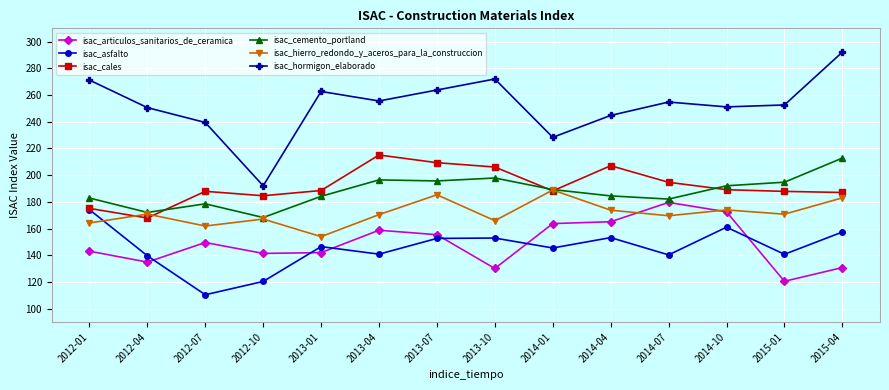

What value does the isac_hierro_redondo_y_aceros_para_la_construccion series have at 2014-04?

173.8